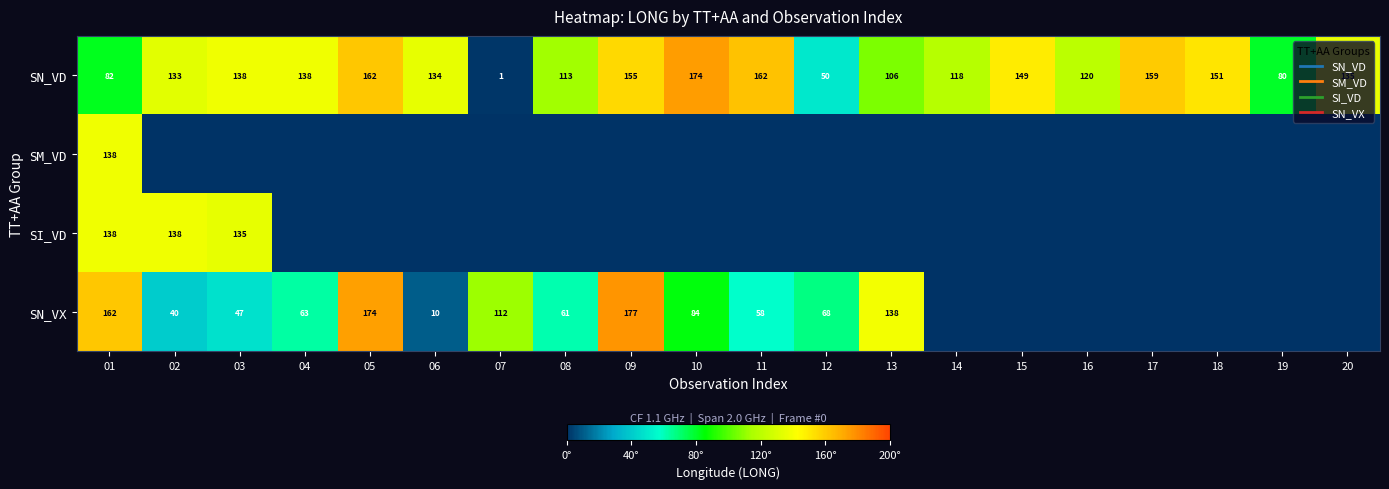

What is the average value of the SM_VD series?

6.9